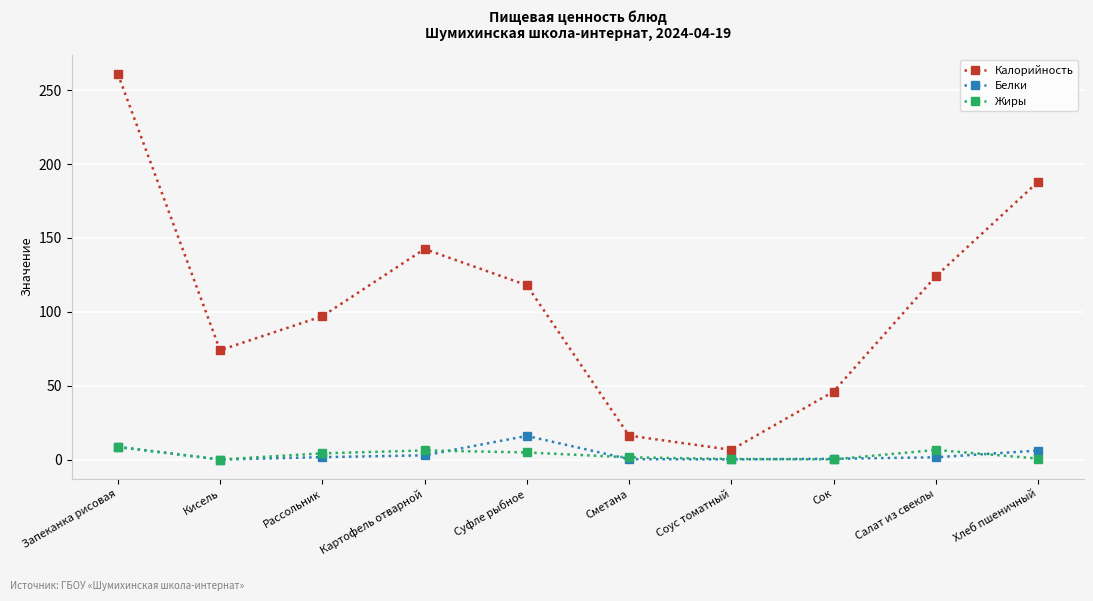

Which series has the widest spread of values?

Калорийность